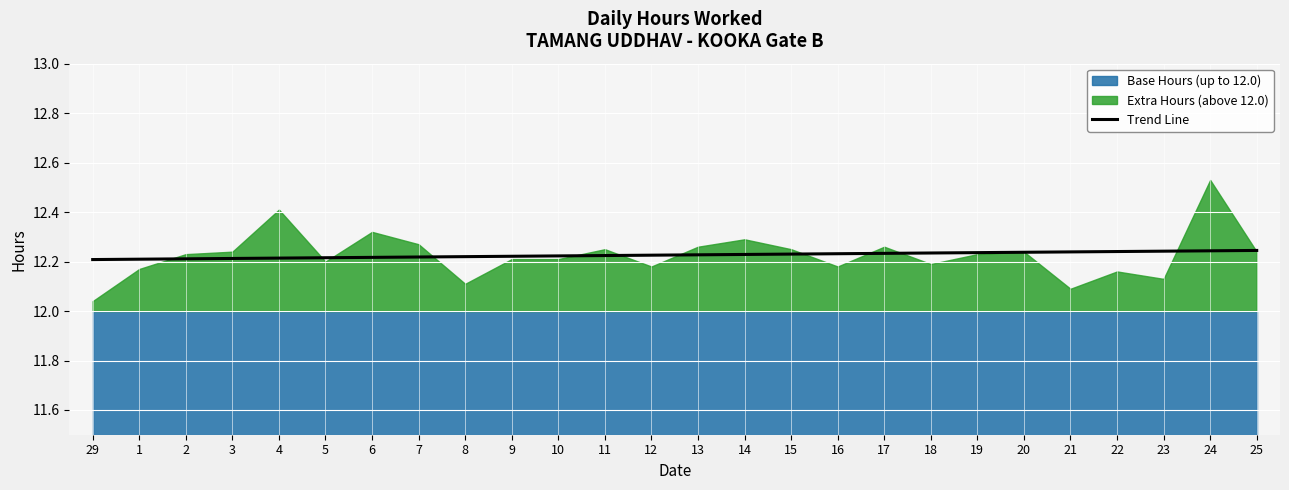

The value at 25 is 12.2. True or false?

True